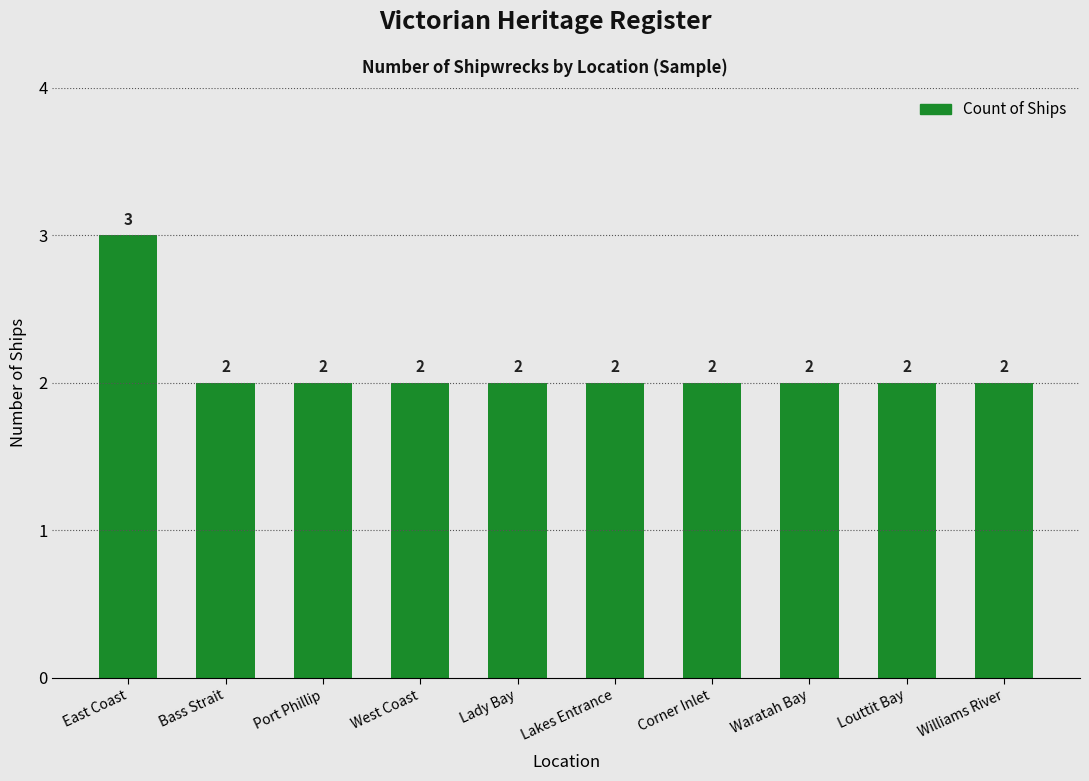

What is the label of the 2nd bar from the right?

Louttit Bay